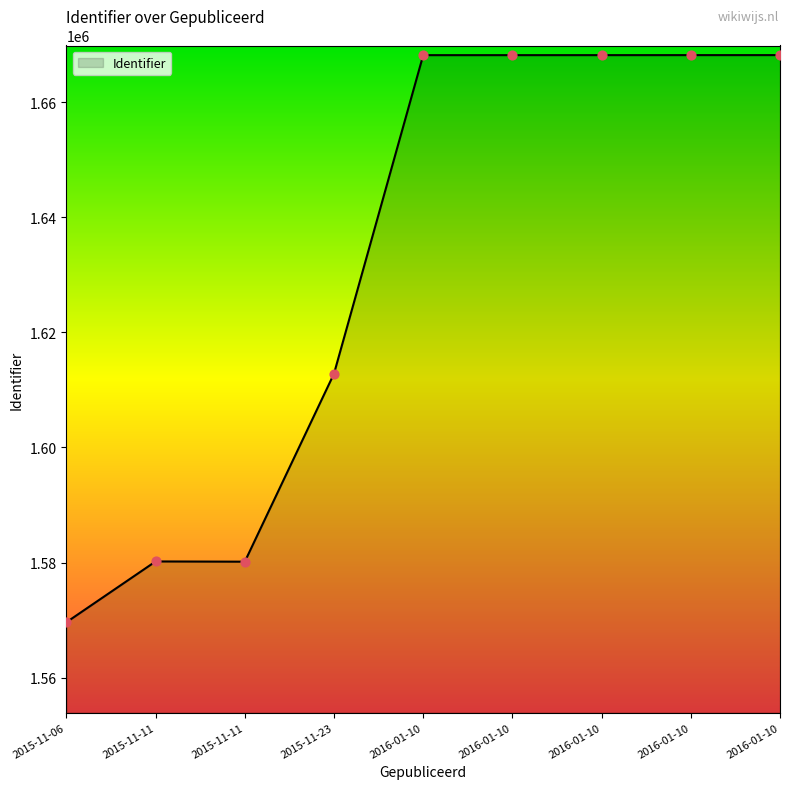

How many lines are shown in the chart?

1